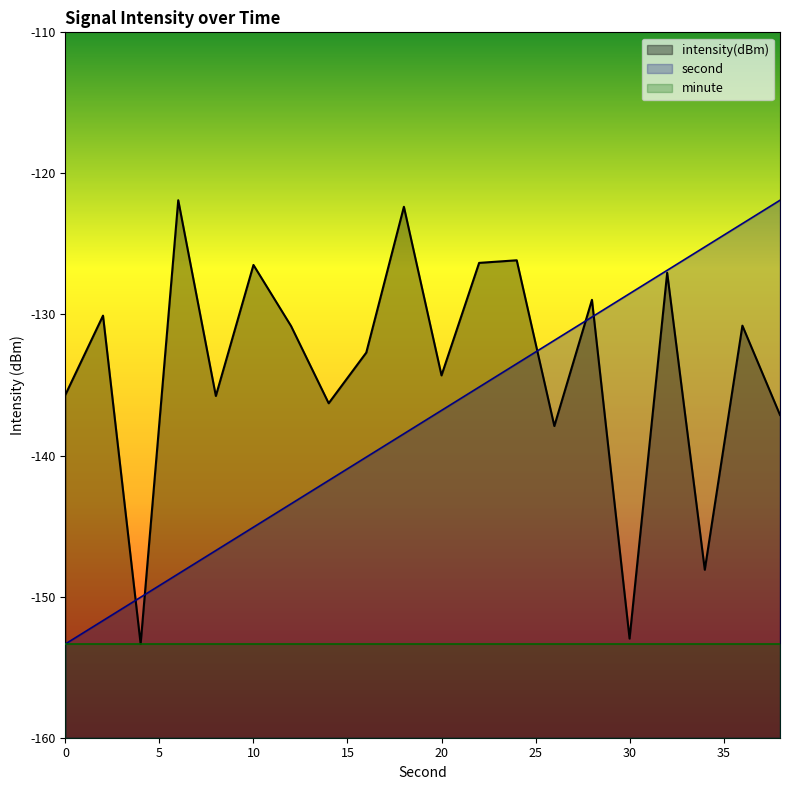

List the series in order of their overall mean, lowest first.

minute, second, intensity(dBm)